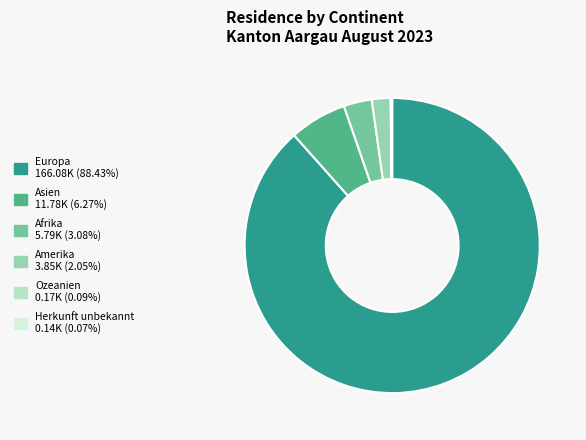

Which slice is the largest?

Europa